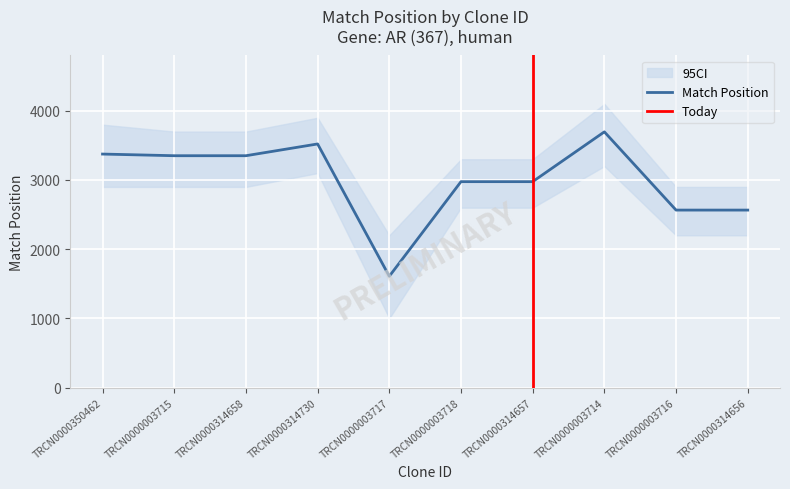

How many data points in Match Position are above 3351?

3